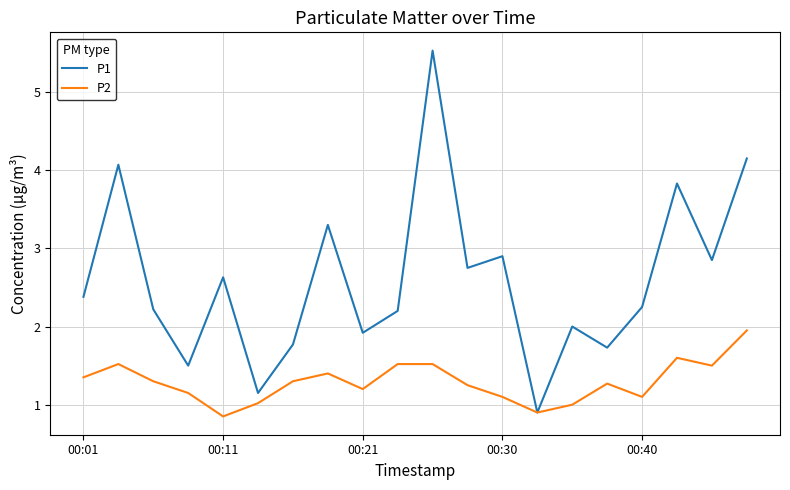

List the series in order of their peak value, highest first.

P1, P2